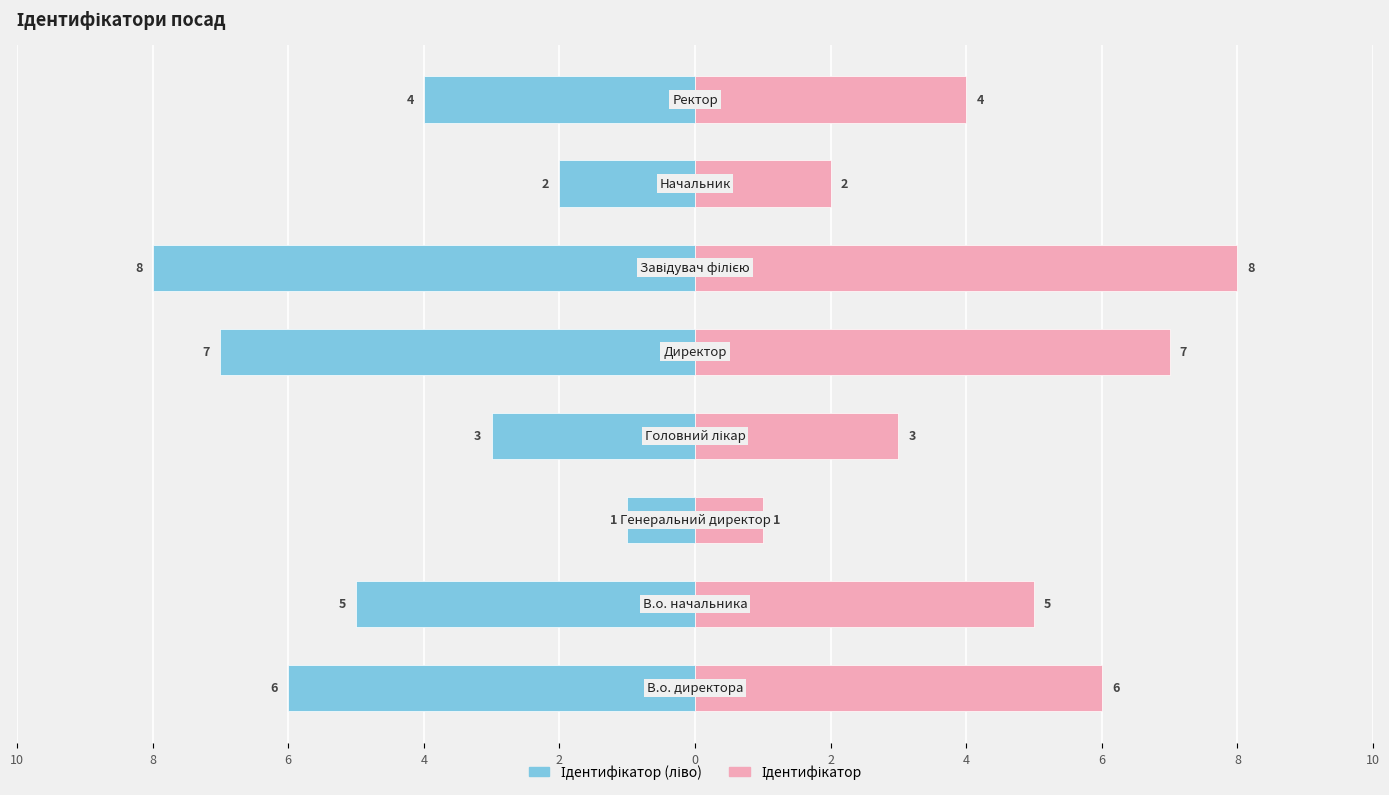

Does the chart contain stacked bars?

No